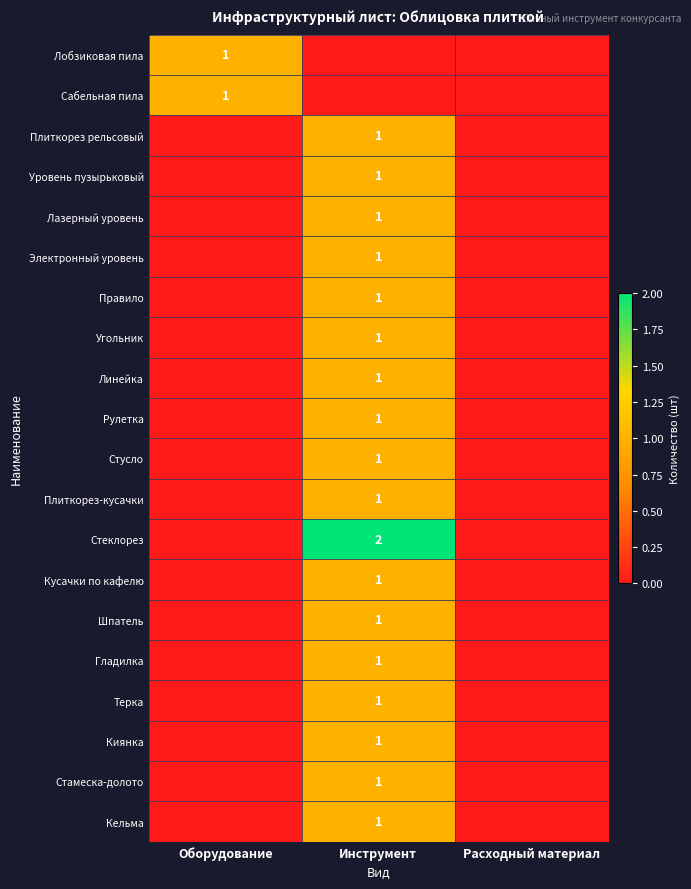

The value of Стусло at Инструмент is 0. True or false?

False